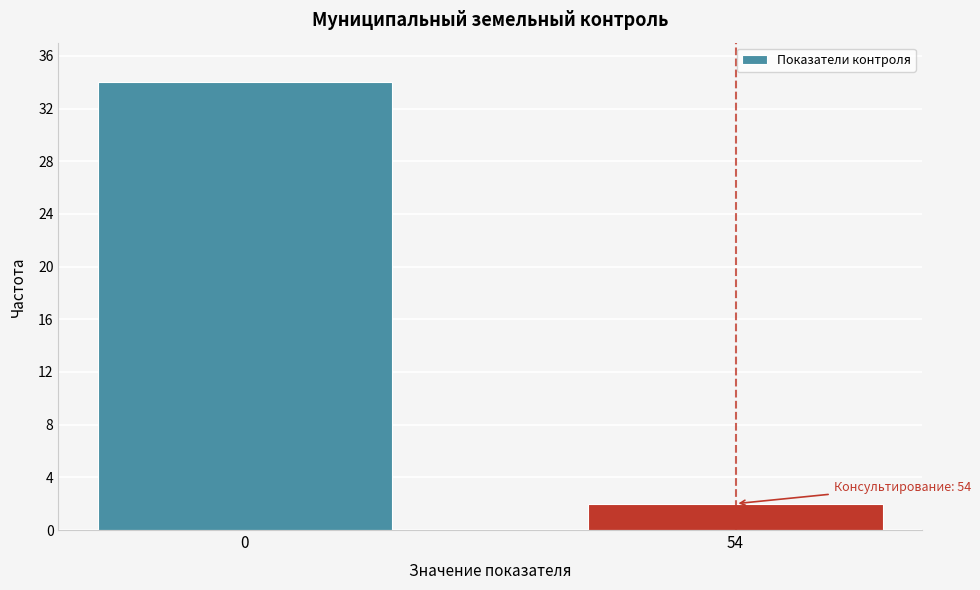

Reading left to right, what are all the values shown in this chart?

34	2